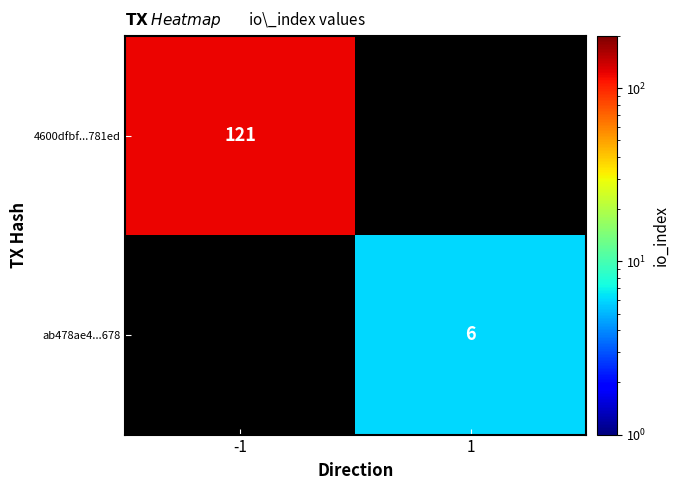

Is it true that ab478ae4...678 equals 2 at 1?

False